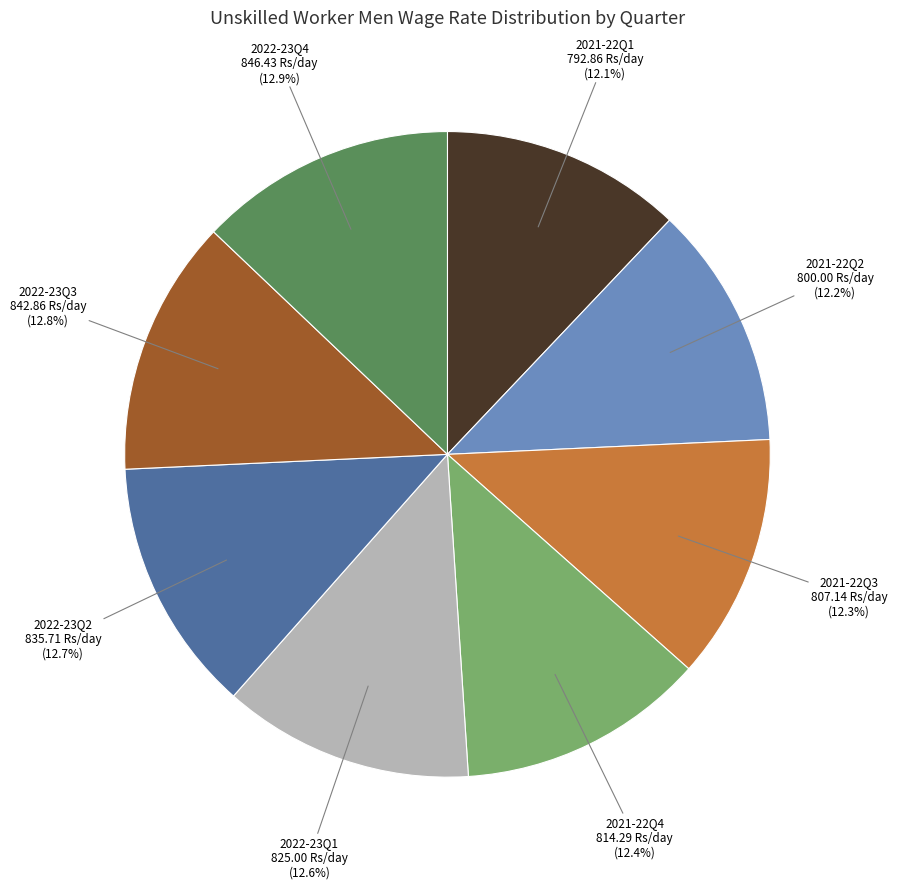

Does any single category account for the majority?

No